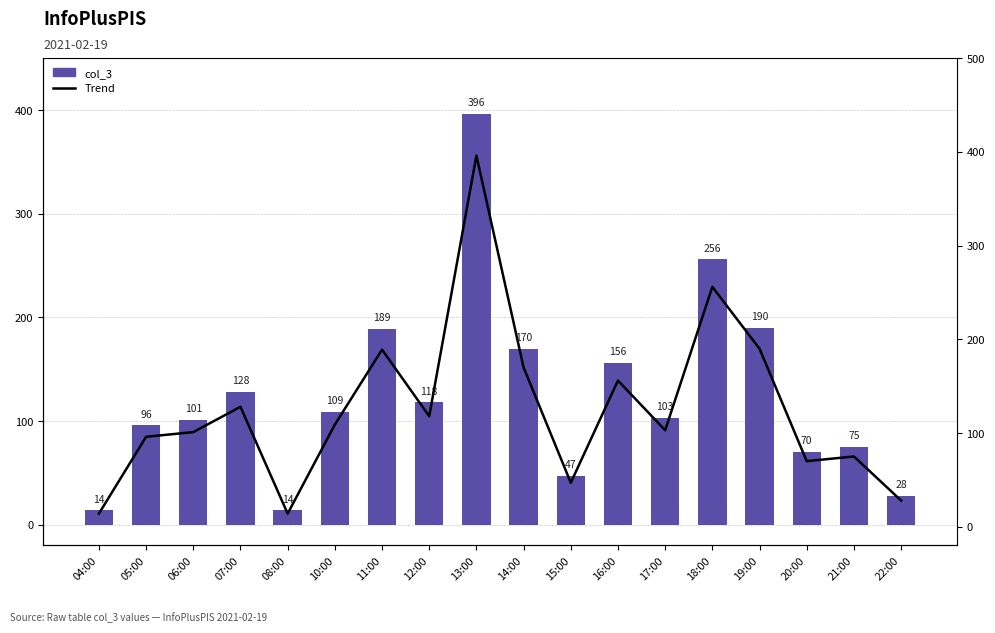

Which series changed the most between 04:00 and 16:00?

col_3